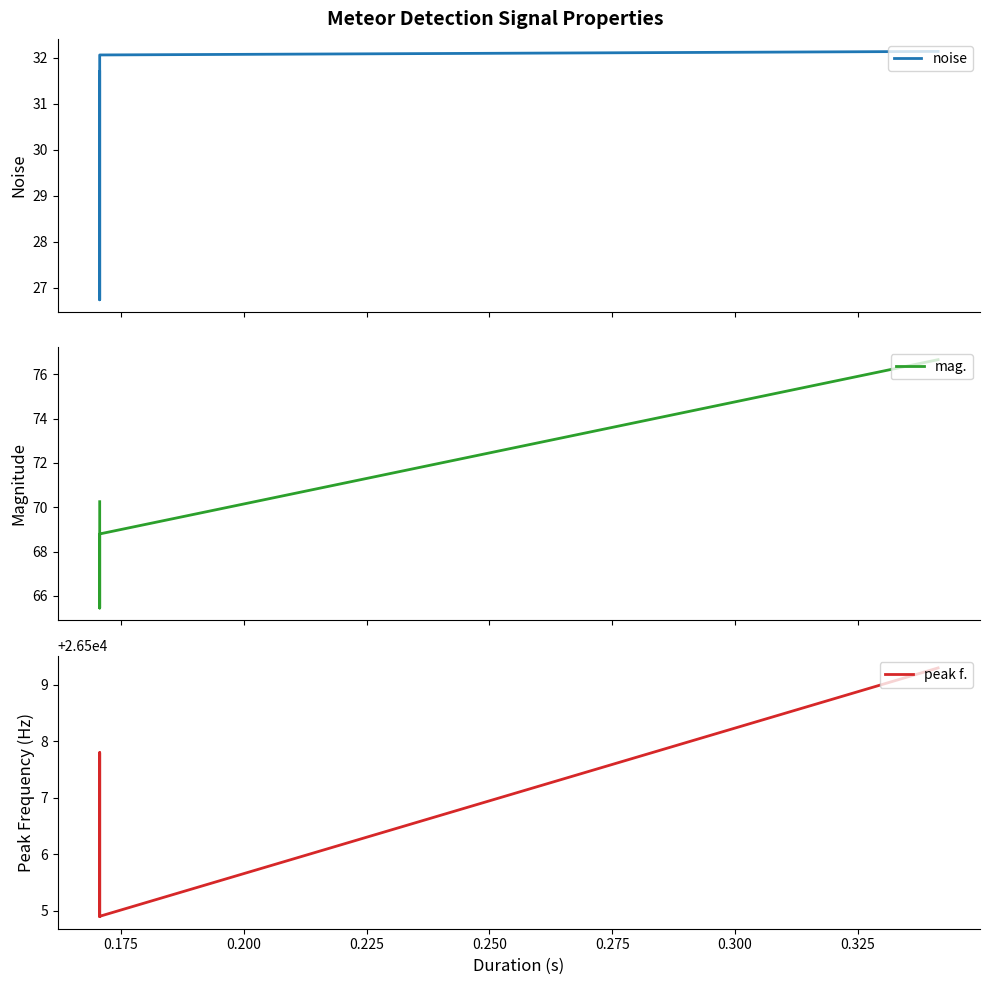

Is the value of mag. at 0.200 greater than the value of peak f. at 0.150?

No